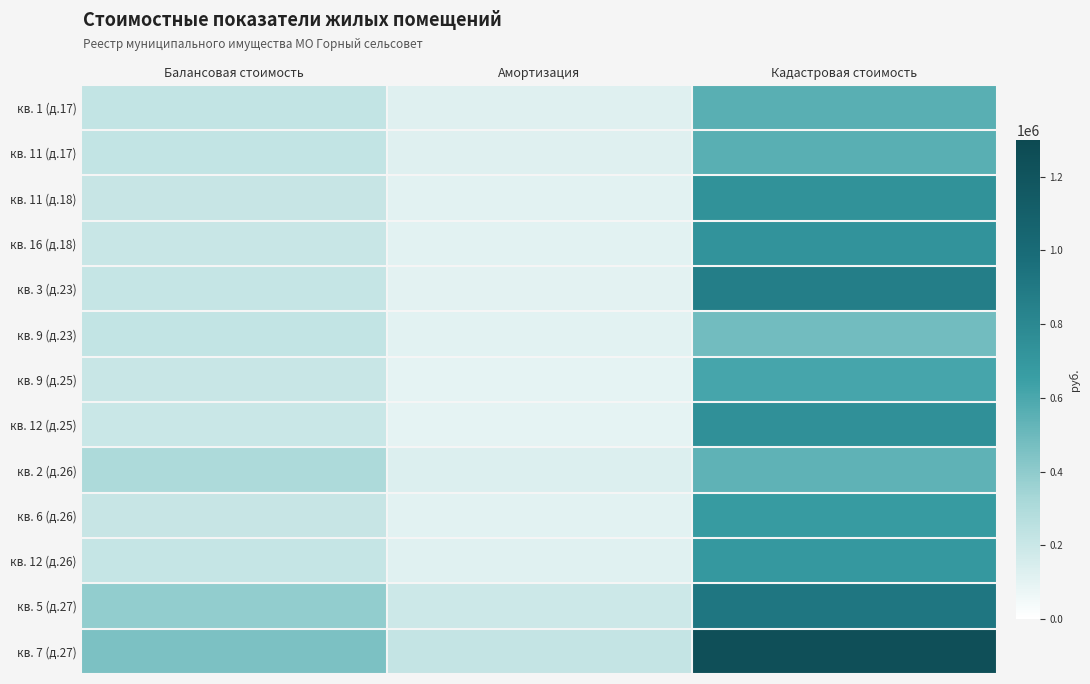

At which category is the sum across all series the highest?

Кадастровая стоимость